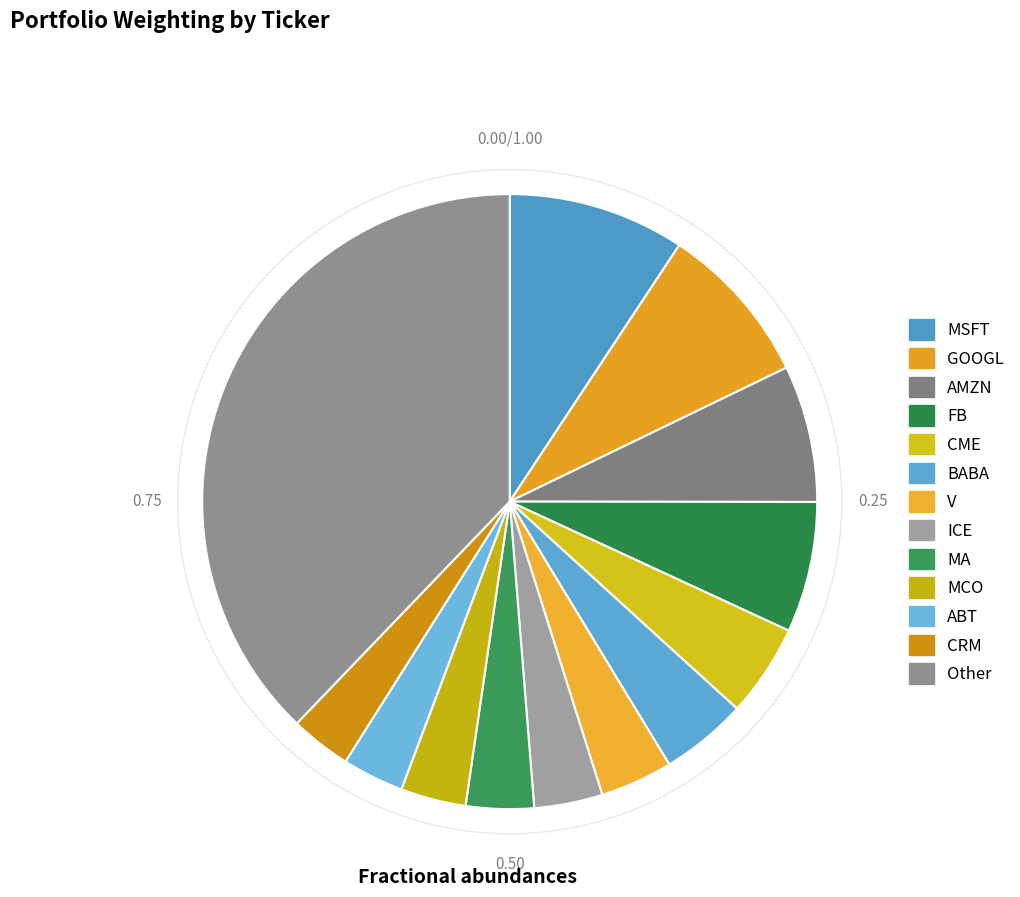

To the nearest percent, what is the difference between the largest and smallest slice percentages?

35%